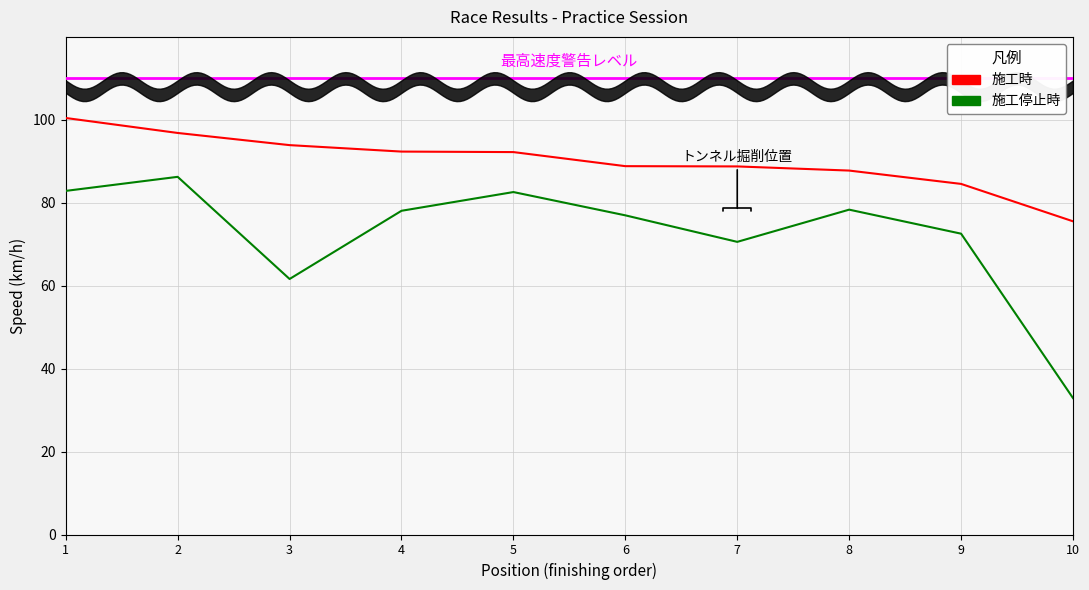

Reading left to right, extract all data points from this chart.

施工時: 1=100.4	2=96.8	3=93.9	4=92.3	5=92.2	6=88.8	7=88.8	8=87.8	9=84.5	10=75.5
施工停止時: 1=82.9	2=86.3	3=61.6	4=78.1	5=82.6	6=77.0	7=70.6	8=78.3	9=72.5	10=32.9